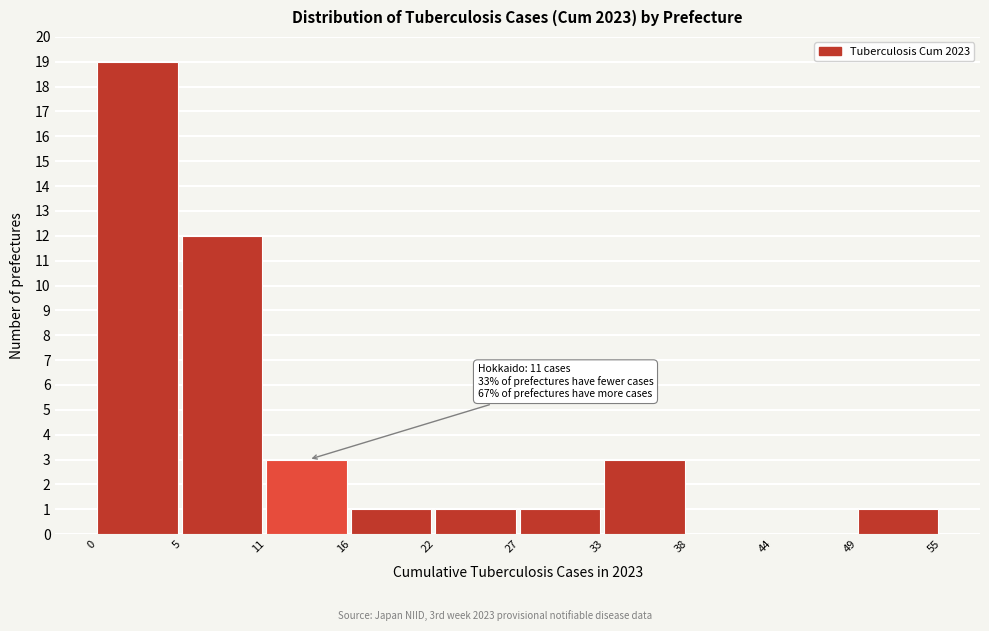

Over which range of the x-axis is the bar tallest?

0 to 5